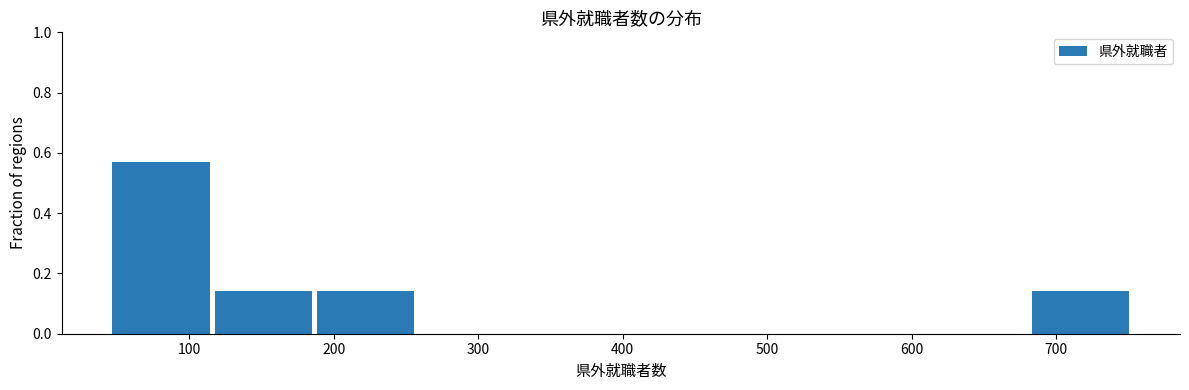

Which range on the x-axis has the tallest bar?

50 to 120